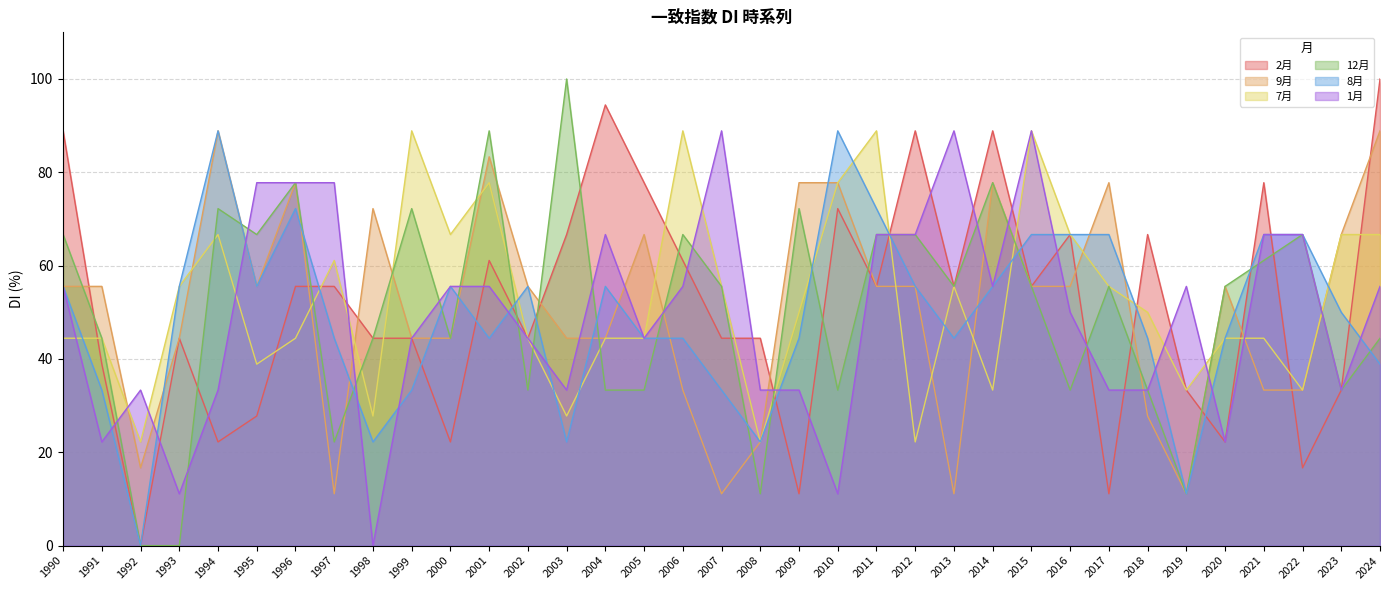

How many positive values does the 2月 series have?

34